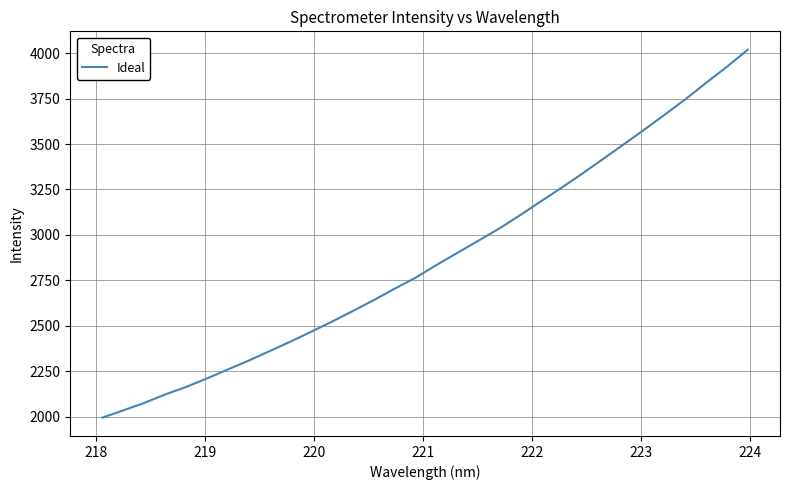

What is the difference between the maximum and minimum values?

2023.2